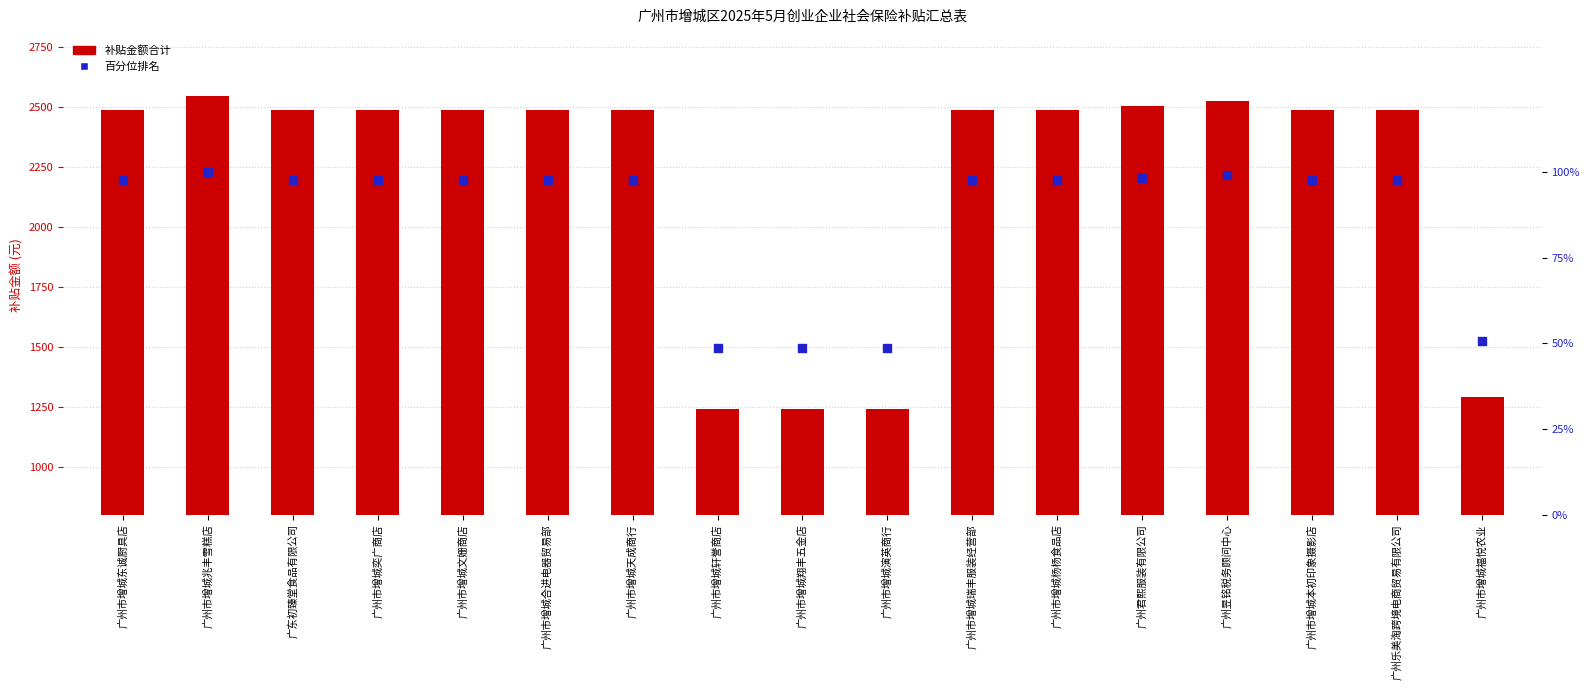

Which series has the largest total across all categories?

补贴金额合计